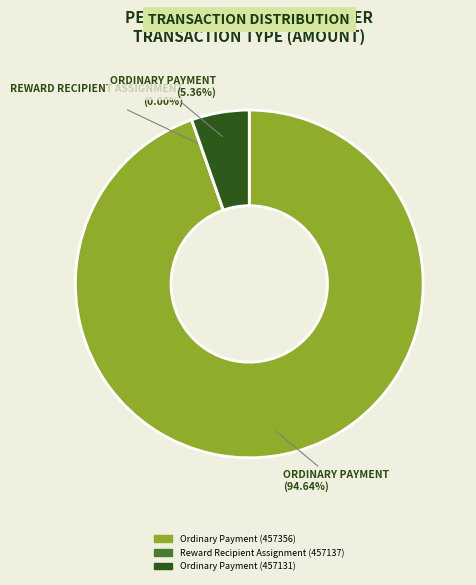

Is it true that Ordinary Payment (457356) is 95% of the pie?

True